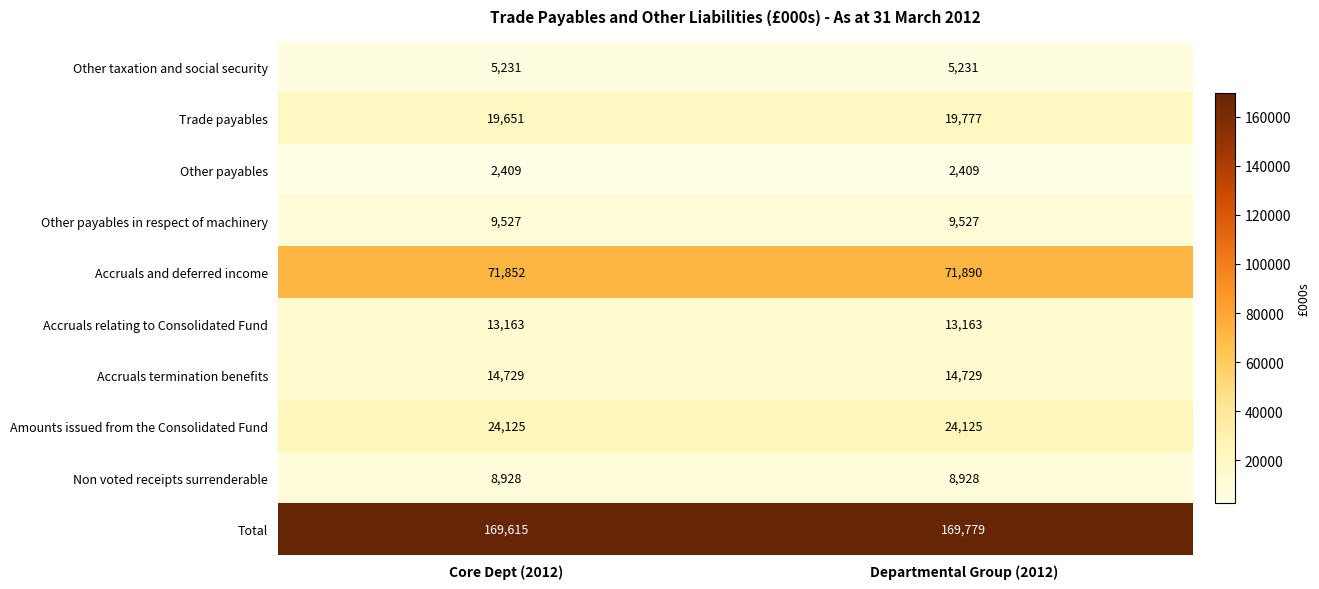

What is the difference between the highest and lowest values at Departmental Group (2012)?

167370